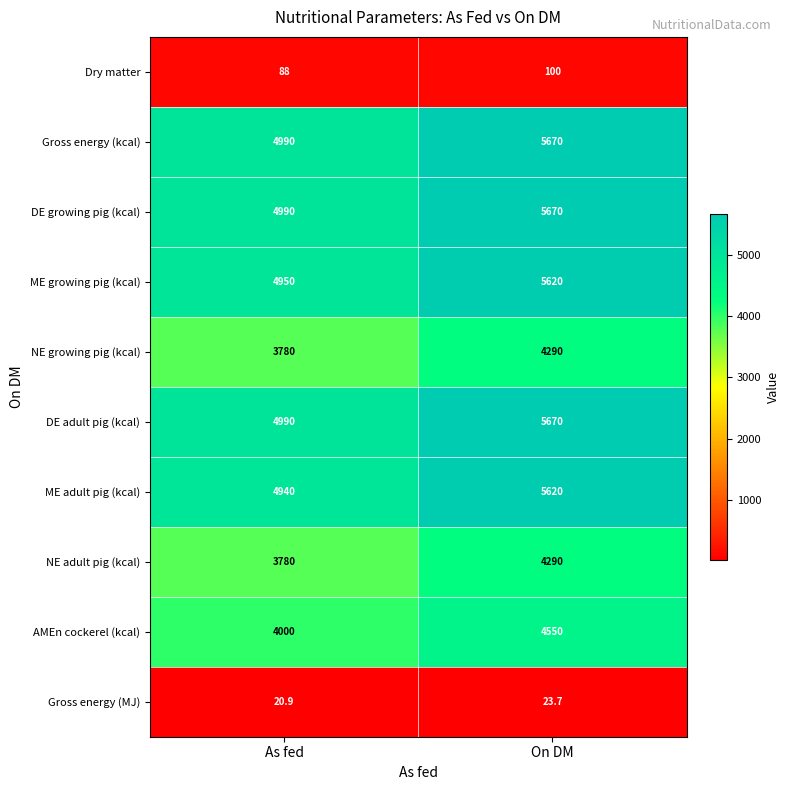

What is the spread (max minus min) of values at As fed?

4969.1